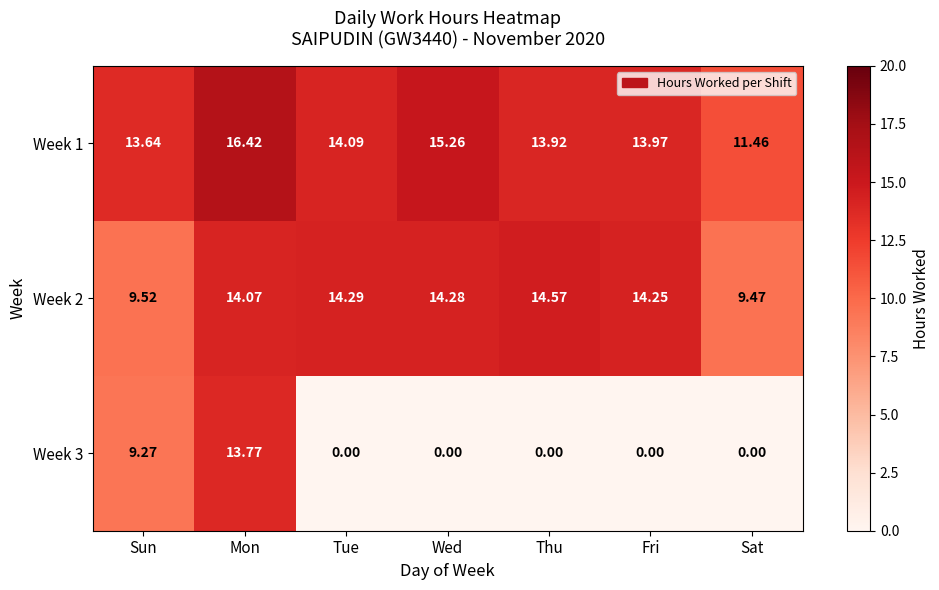

How many data points in Week 2 are less than 14?

2